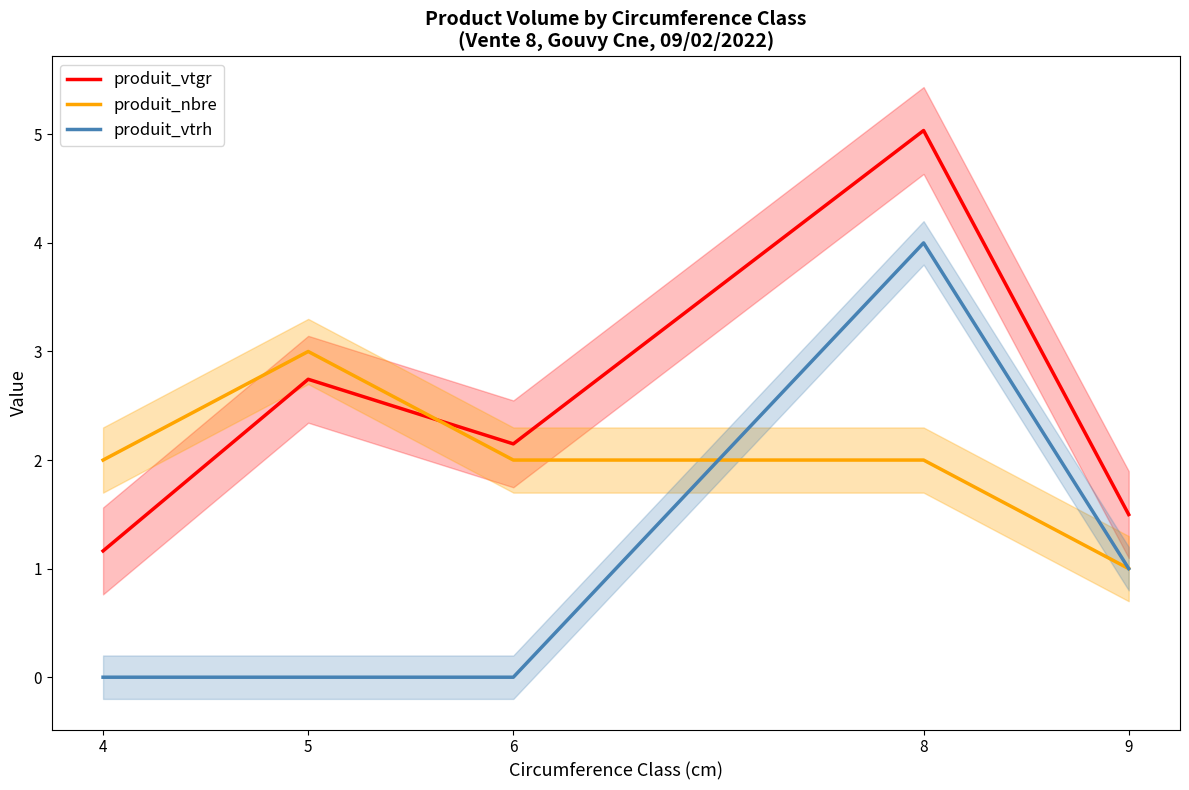

Rank the series by their average value, from highest to lowest.

produit_vtgr, produit_nbre, produit_vtrh